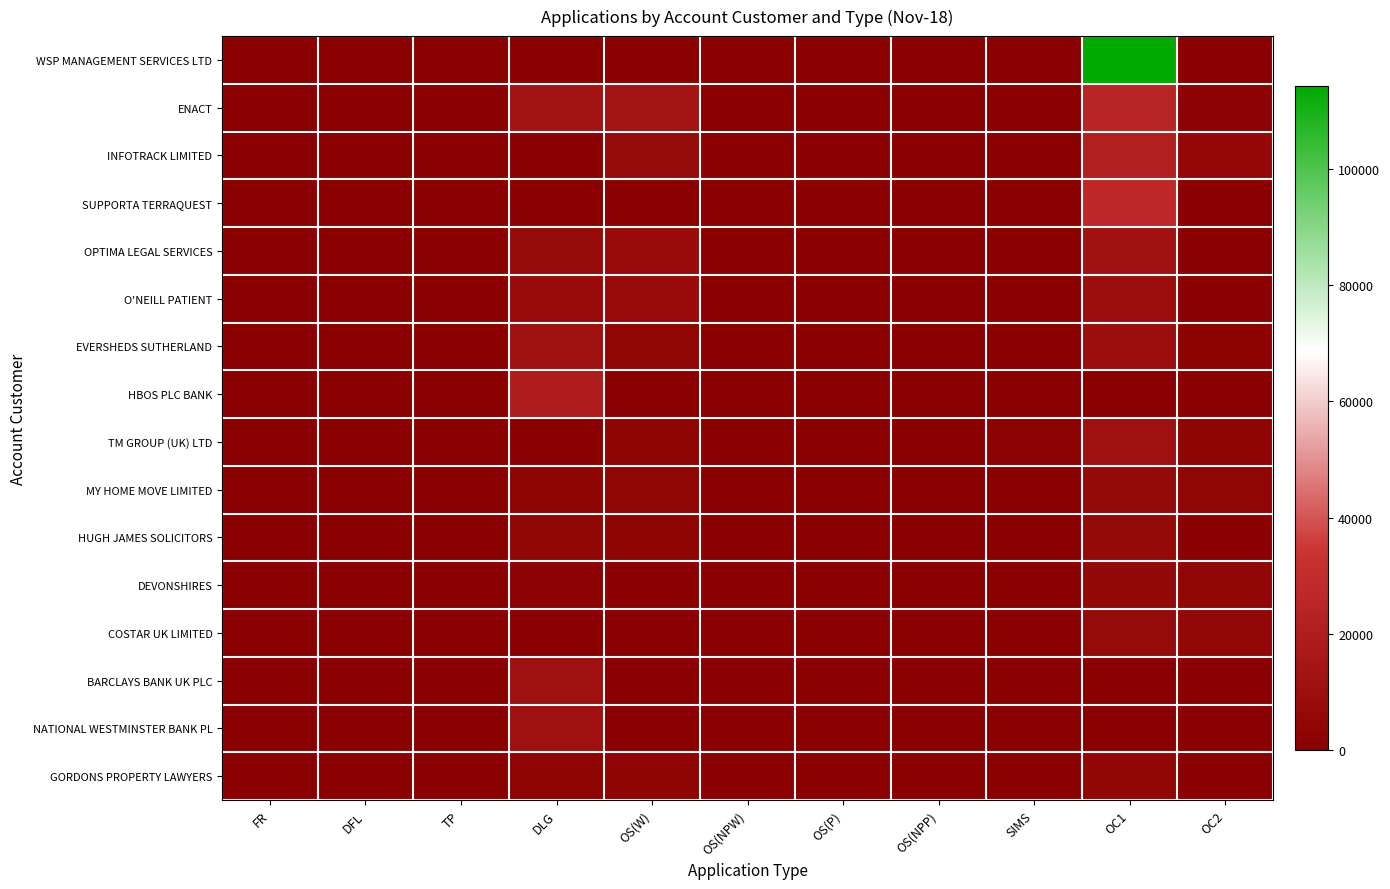

Reading left to right, what are all the values shown in this chart?

WSP MANAGEMENT SERVICES LTD: FR=0	DFL=0	TP=0	DLG=0	OS(W)=0	OS(NPW)=0	OS(P)=3	OS(NPP)=0	SIMS=0	OC1=114270	OC2=66
ENACT: FR=39	DFL=22	TP=25	DLG=13087	OS(W)=13453	OS(NPW)=1	OS(P)=68	OS(NPP)=0	SIMS=86	OC1=24091	OC2=1591
INFOTRACK LIMITED: FR=1	DFL=0	TP=0	DLG=0	OS(W)=6803	OS(NPW)=0	OS(P)=1204	OS(NPP)=0	SIMS=825	OC1=21247	OC2=6211
SUPPORTA TERRAQUEST: FR=0	DFL=0	TP=0	DLG=0	OS(W)=0	OS(NPW)=0	OS(P)=0	OS(NPP)=0	SIMS=6	OC1=27368	OC2=77
OPTIMA LEGAL SERVICES: FR=5	DFL=8	TP=10	DLG=7068	OS(W)=7629	OS(NPW)=63	OS(P)=2	OS(NPP)=0	SIMS=4	OC1=11781	OC2=609
O'NEILL PATIENT: FR=35	DFL=53	TP=65	DLG=7768	OS(W)=8025	OS(NPW)=3	OS(P)=233	OS(NPP)=0	SIMS=35	OC1=9801	OC2=1026
EVERSHEDS SUTHERLAND: FR=121	DFL=77	TP=45	DLG=10755	OS(W)=3933	OS(NPW)=50	OS(P)=131	OS(NPP)=0	SIMS=357	OC1=9397	OC2=1798
HBOS PLC BANK: FR=0	DFL=0	TP=0	DLG=19520	OS(W)=0	OS(NPW)=0	OS(P)=0	OS(NPP)=0	SIMS=0	OC1=0	OC2=0
TM GROUP (UK) LTD: FR=0	DFL=0	TP=0	DLG=0	OS(W)=2715	OS(NPW)=1	OS(P)=69	OS(NPP)=0	SIMS=1384	OC1=10892	OC2=2810
MY HOME MOVE LIMITED: FR=47	DFL=56	TP=166	DLG=3298	OS(W)=3768	OS(NPW)=2	OS(P)=362	OS(NPP)=0	SIMS=112	OC1=6255	OC2=3601
HUGH JAMES SOLICITORS: FR=46	DFL=16	TP=27	DLG=4335	OS(W)=3548	OS(NPW)=4	OS(P)=54	OS(NPP)=0	SIMS=28	OC1=6254	OC2=1120
DEVONSHIRES: FR=2	DFL=5	TP=20	DLG=1427	OS(W)=1183	OS(NPW)=0	OS(P)=89	OS(NPP)=0	SIMS=101	OC1=5712	OC2=4065
COSTAR UK LIMITED: FR=0	DFL=0	TP=0	DLG=0	OS(W)=0	OS(NPW)=0	OS(P)=0	OS(NPP)=0	SIMS=0	OC1=7025	OC2=5190
BARCLAYS BANK UK PLC: FR=0	DFL=0	TP=0	DLG=10875	OS(W)=0	OS(NPW)=0	OS(P)=0	OS(NPP)=0	SIMS=0	OC1=705	OC2=110
NATIONAL WESTMINSTER BANK PL: FR=0	DFL=0	TP=0	DLG=11350	OS(W)=0	OS(NPW)=0	OS(P)=0	OS(NPP)=0	SIMS=0	OC1=12	OC2=2
GORDONS PROPERTY LAWYERS: FR=0	DFL=6	TP=15	DLG=2666	OS(W)=2708	OS(NPW)=0	OS(P)=25	OS(NPP)=0	SIMS=1	OC1=4600	OC2=524